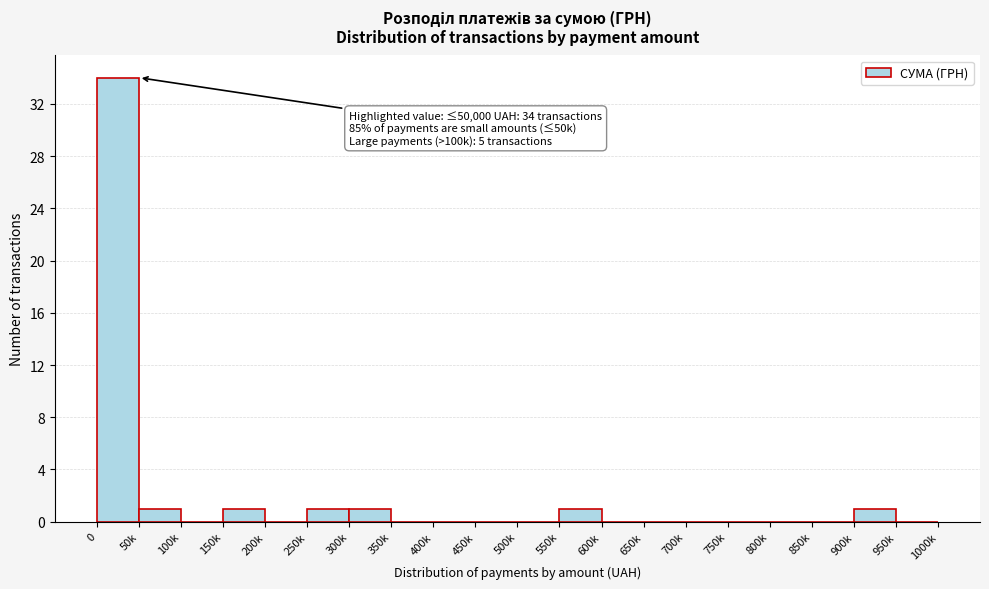

Reading right to left, list all the values displayed in this chart.

950k=0	900k=1	850k=0	800k=0	750k=0	700k=0	650k=0	600k=0	550k=1	500k=0	450k=0	400k=0	350k=0	300k=1	250k=1	200k=0	150k=1	100k=0	50k=1	0=34